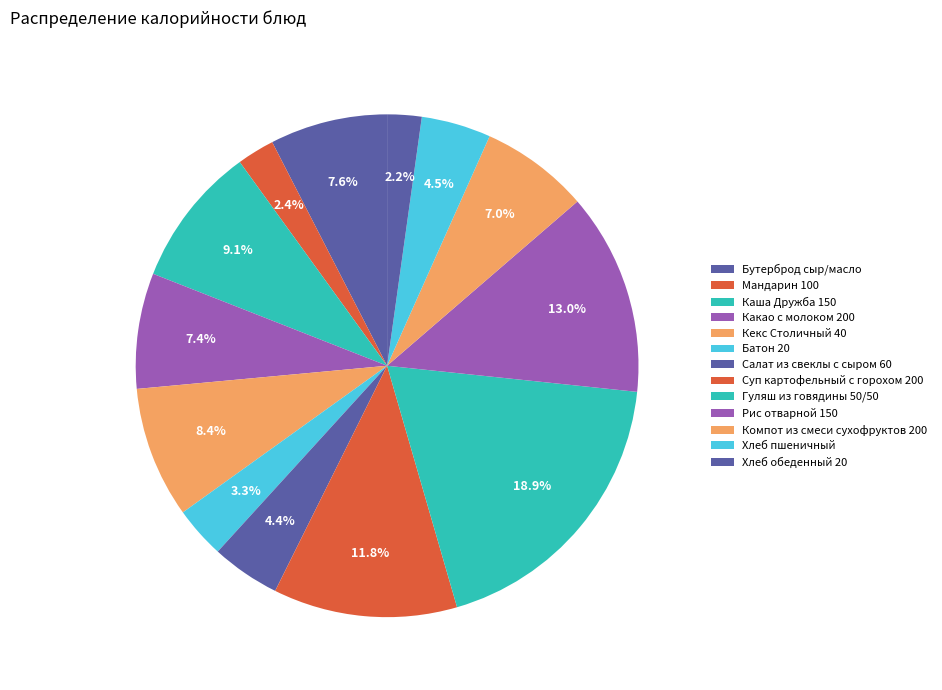

To the nearest percent, what percentage of the pie is Хлеб пшеничный?

4%